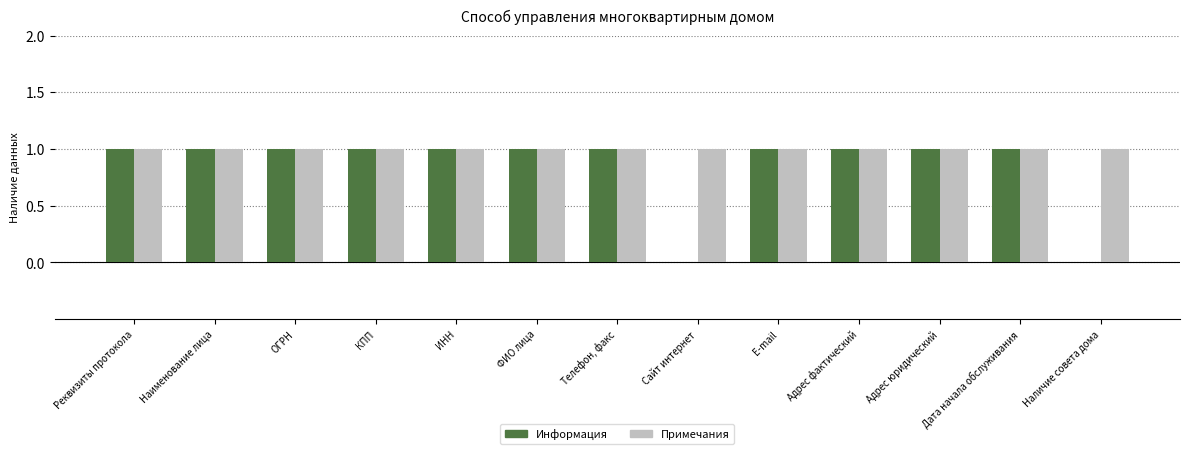

What is the highest value of the Информация series?

1